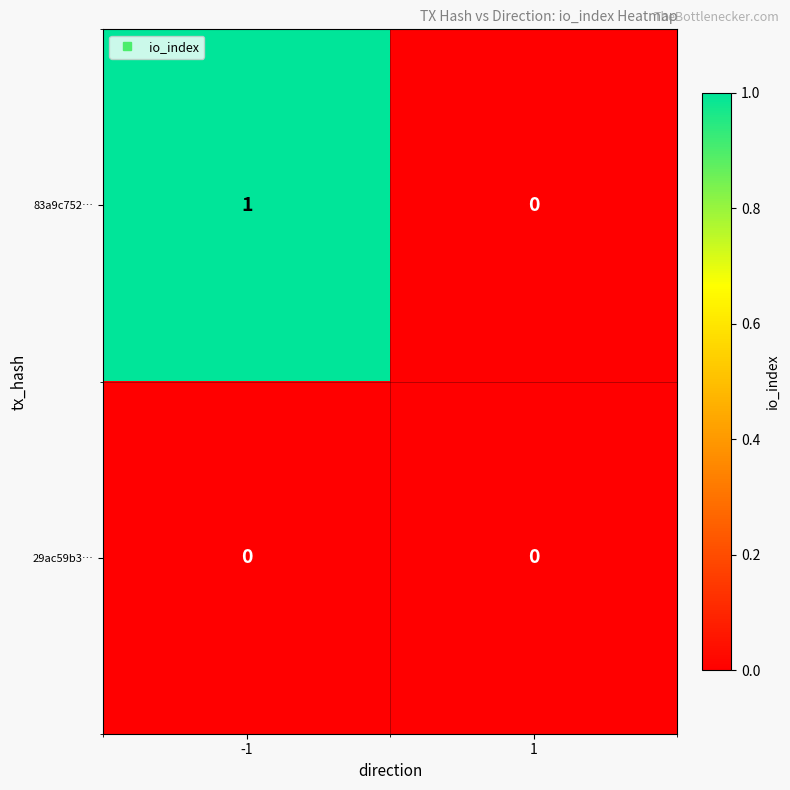

Which series has the largest range (max minus min)?

83a9c752…